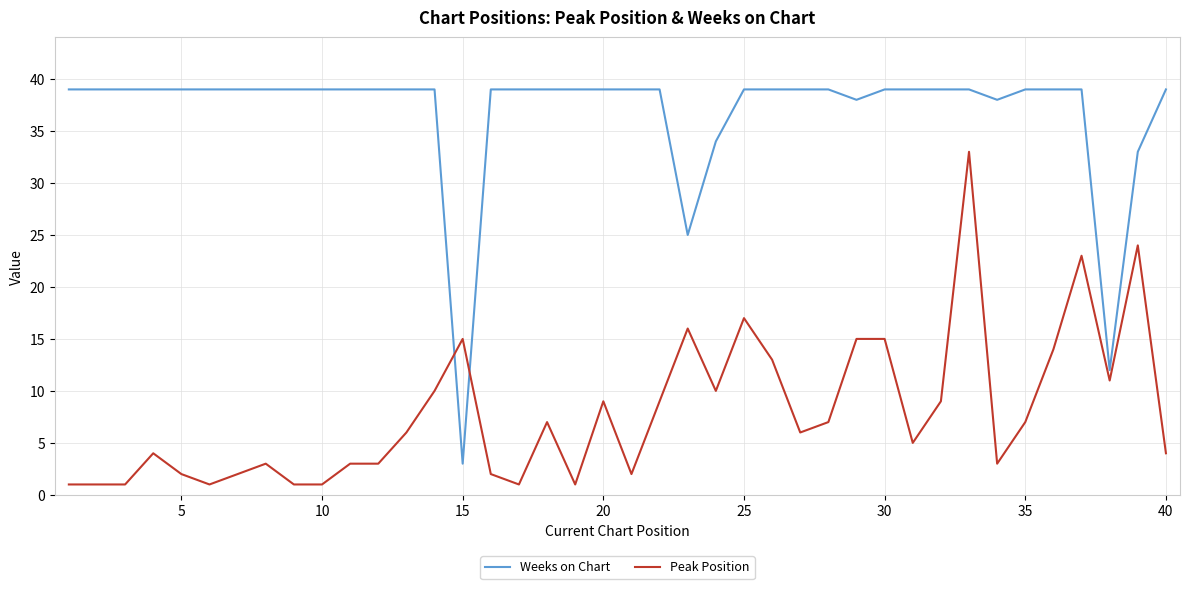

Which series has the largest total across all categories?

Weeks on Chart